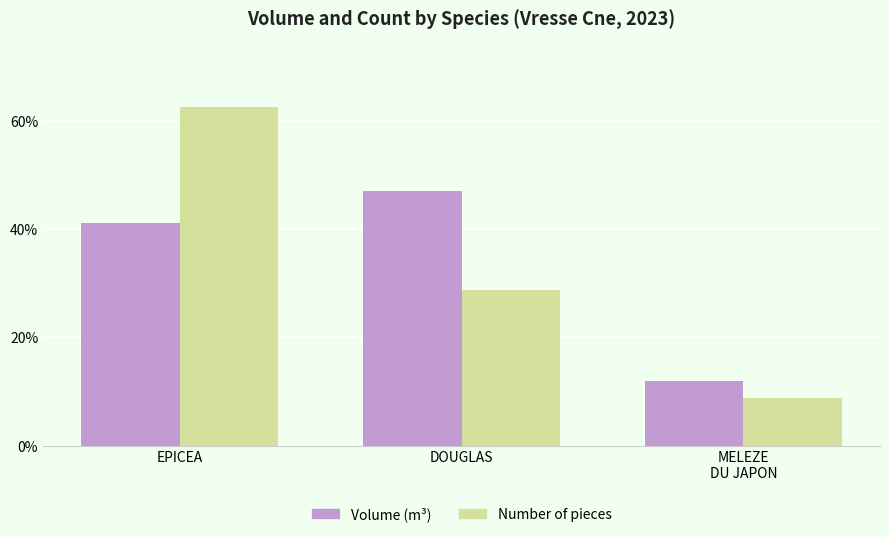

What is the spread (max minus min) of values at DOUGLAS?

18.3